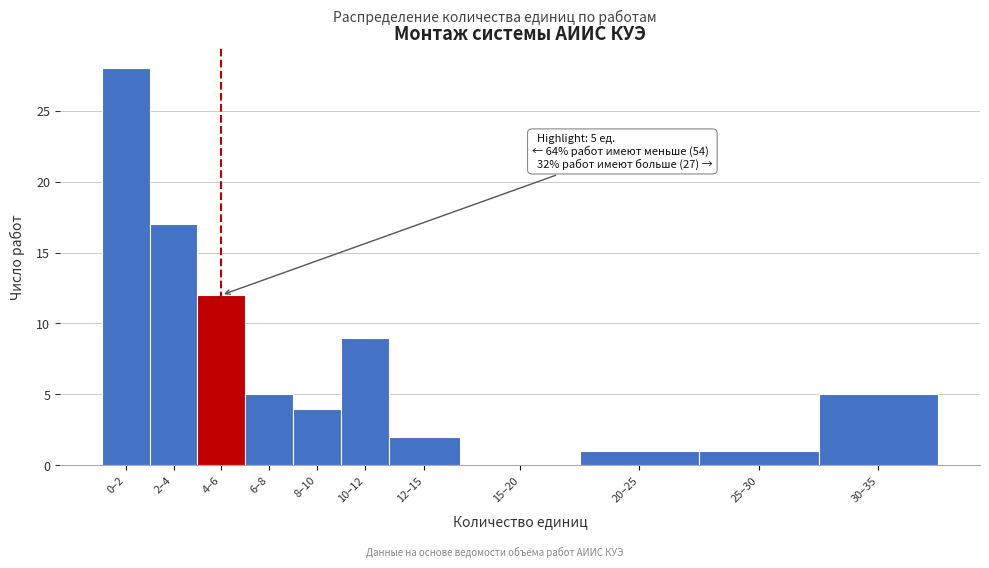

Reading left to right, list all the values displayed in this chart.

0–2=28	2–4=17	4–6=12	6–8=5	8–10=4	10–12=9	12–15=2	15–20=0	20–25=1	25–30=1	30–35=5